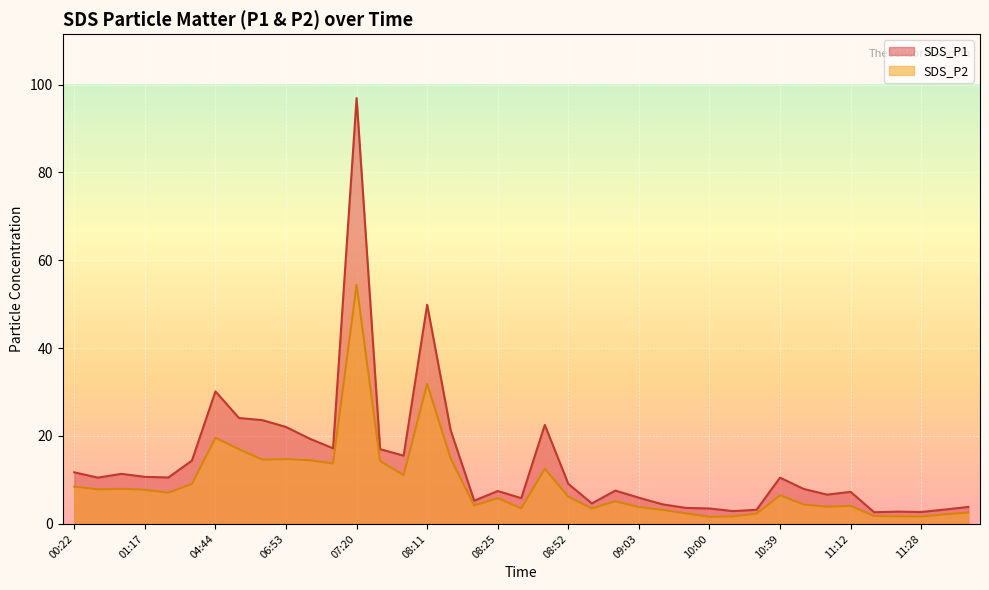

What is the sum of all SDS_P1 values?

540.1